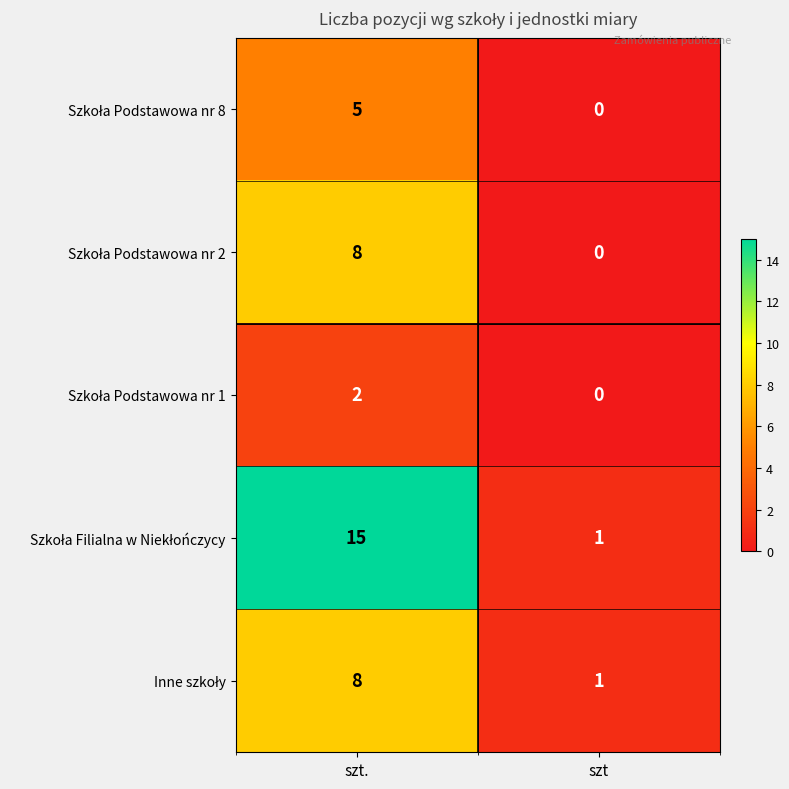

At which category is the sum across all series the highest?

szt.